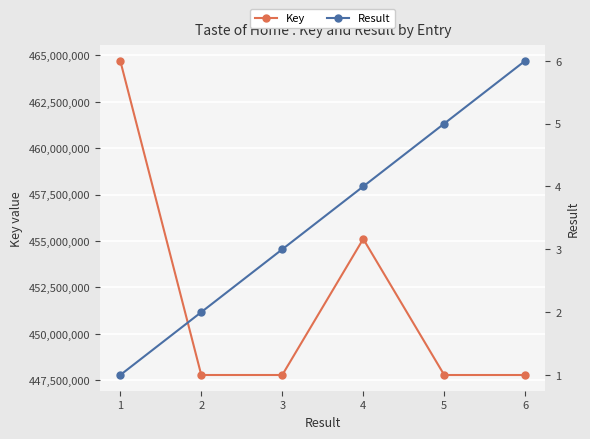

What is the difference between the highest and lowest values at 2?

447777398